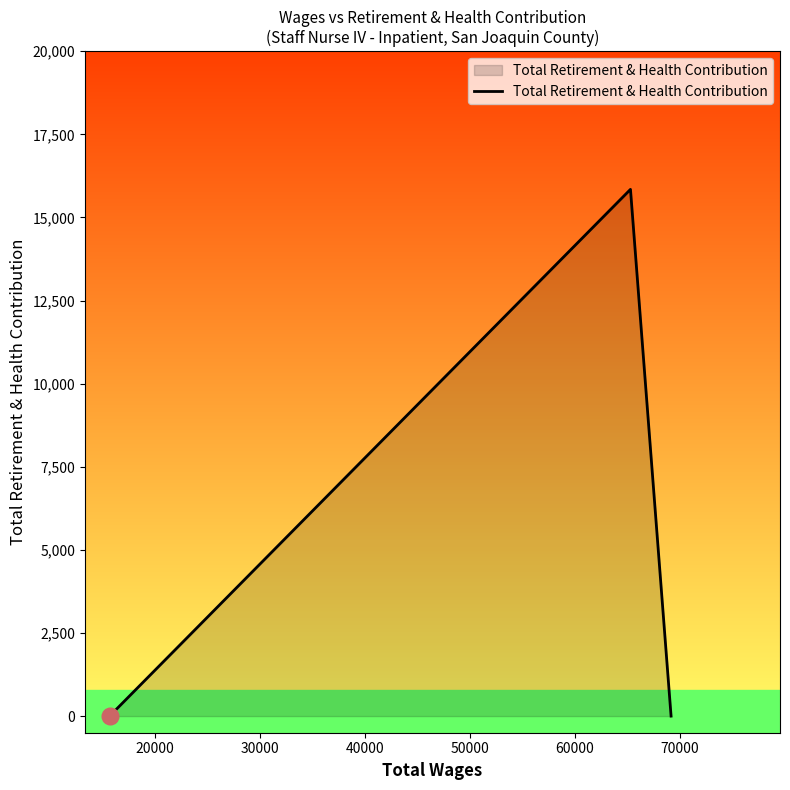

What is the greatest value displayed?

15844